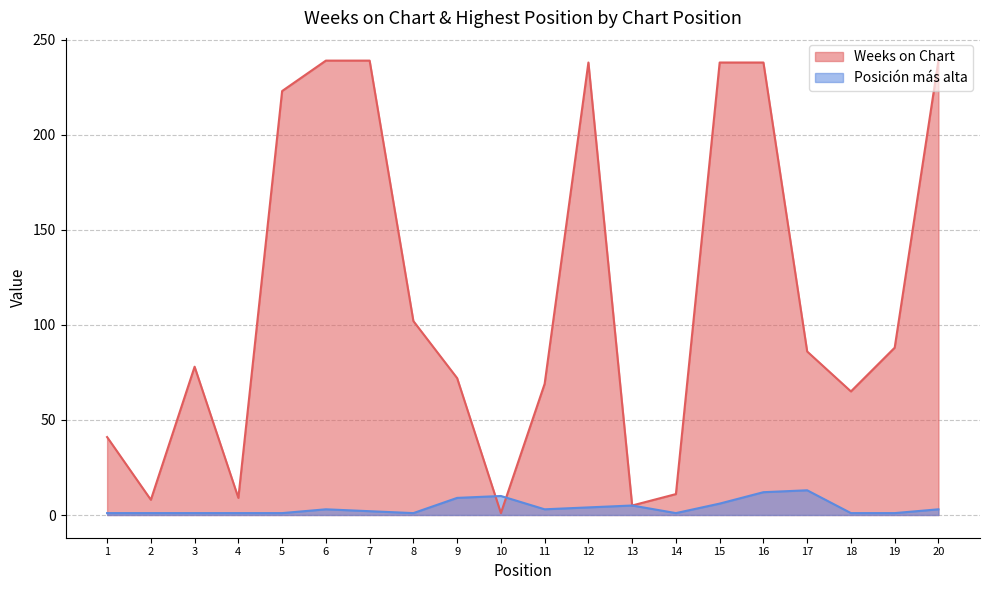

List the labels in order of Posición más alta value, largest first.

17, 16, 10, 9, 15, 13, 12, 6, 11, 20, 7, 1, 2, 3, 4, 5, 8, 14, 18, 19